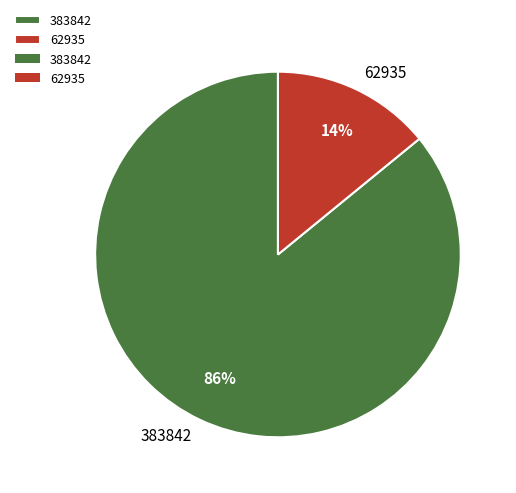

Does 383842 represent more than half of the total?

Yes